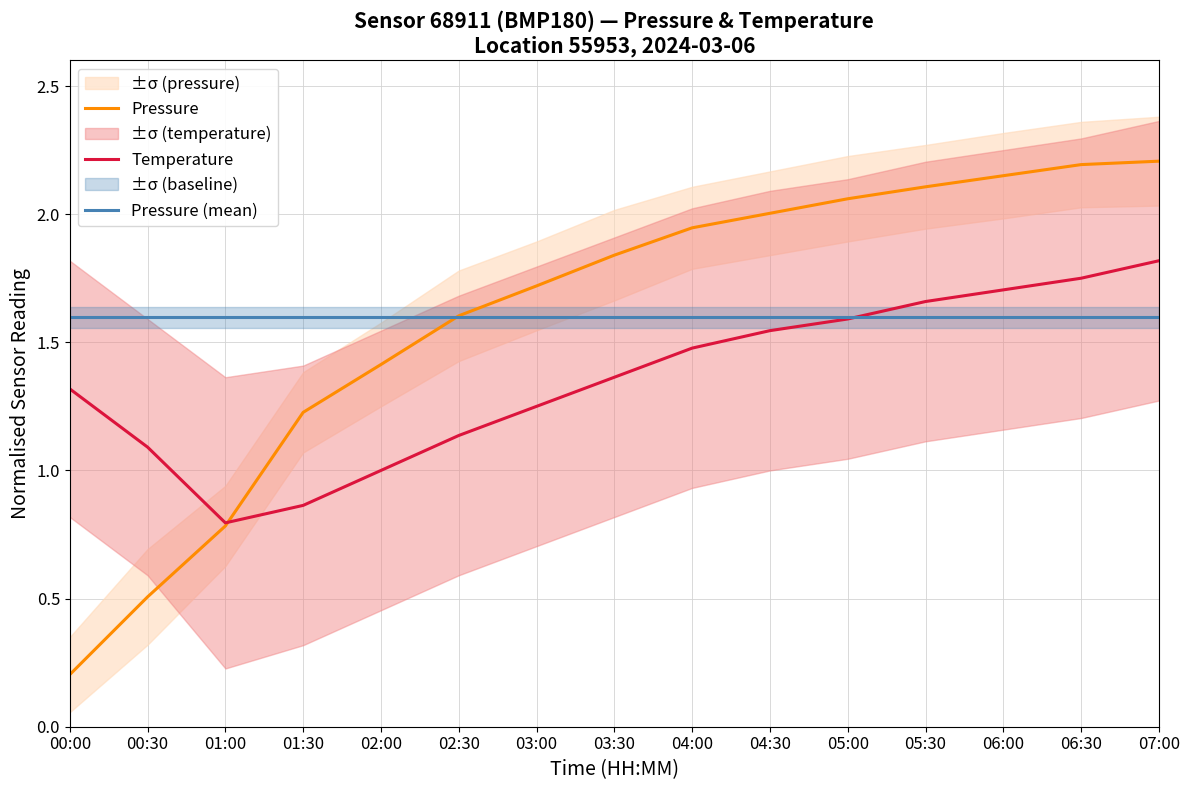

Between 01:00 and 05:00, which is larger?

05:00